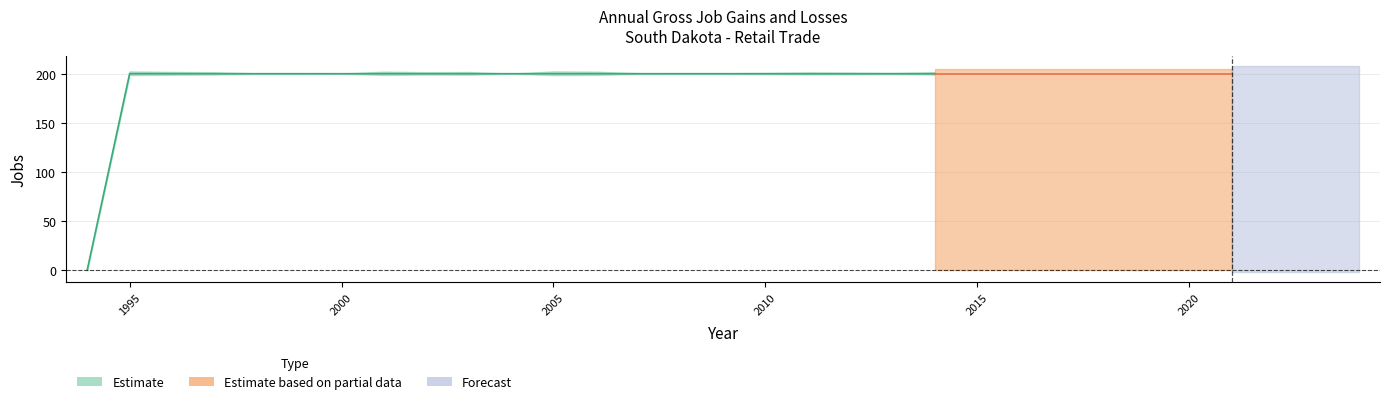

True or false: Gross job gains (Total) and Contracting Establishments cross at least once.

False